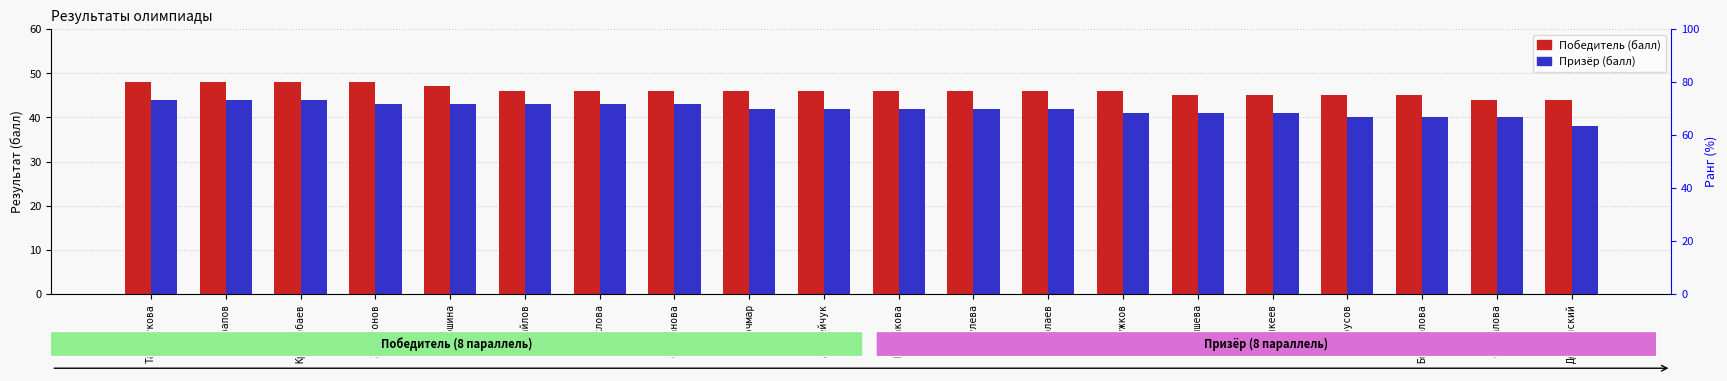

What is the value of the Призёр bar at the 9th from the left?

42